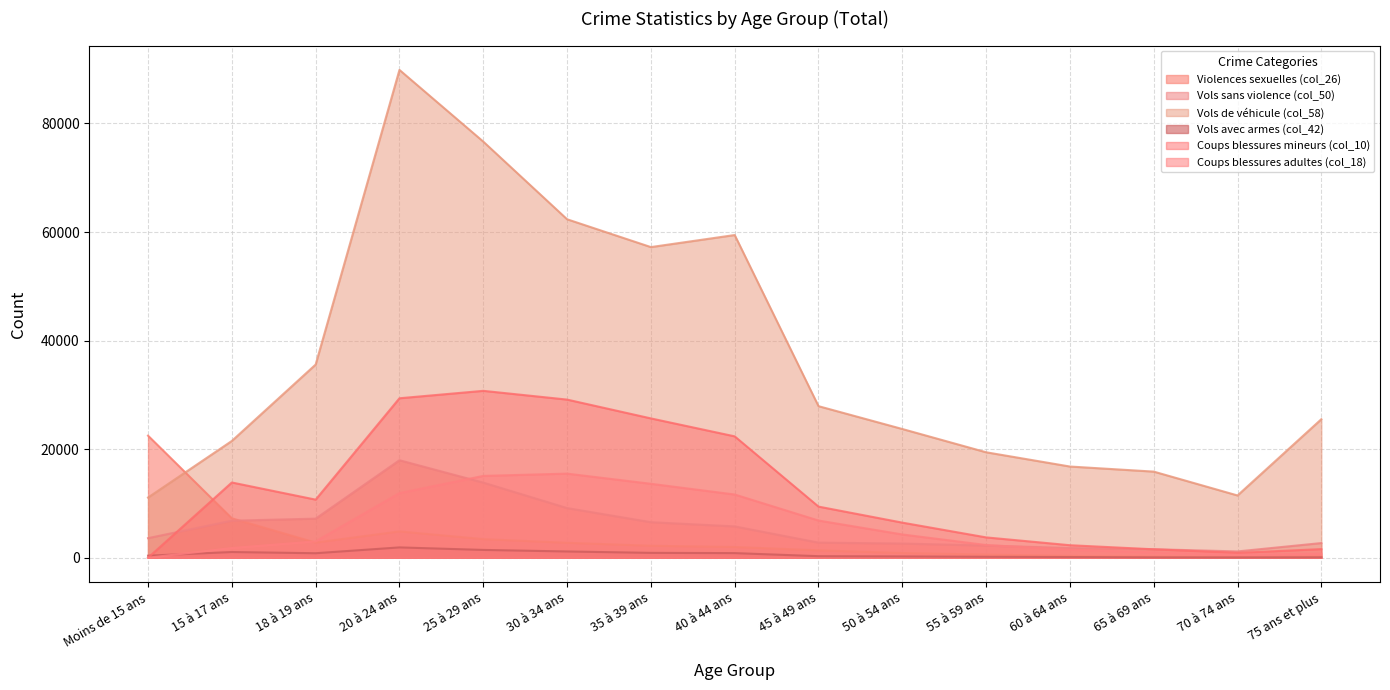

At which label does Vols avec armes (col_42) reach its minimum?

70 à 74 ans